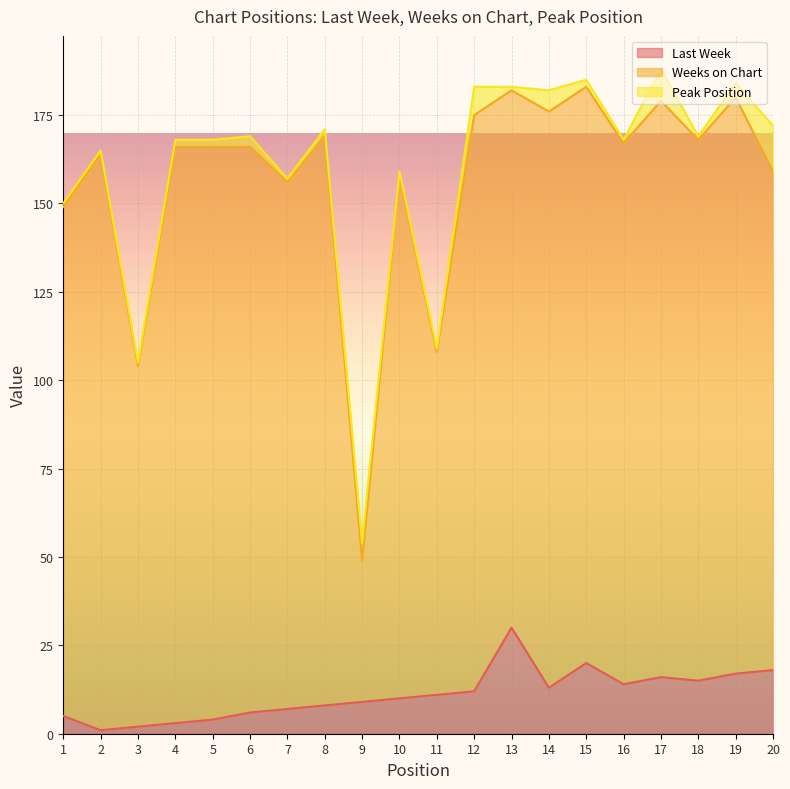

Rank the series at 7 from highest to lowest value.

Weeks on Chart, Last Week, Peak Position